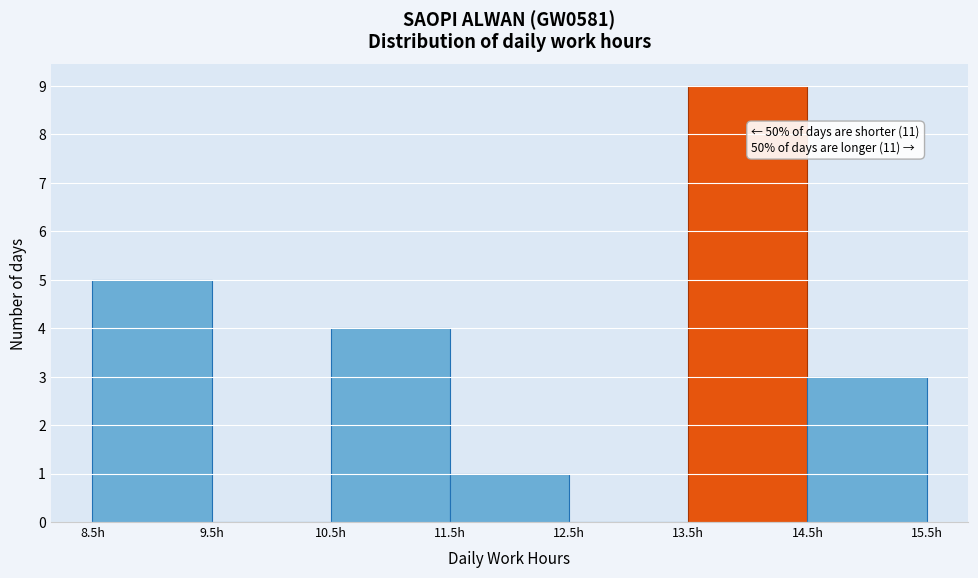

Over which range of the x-axis is the bar tallest?

13.5 to 14.5